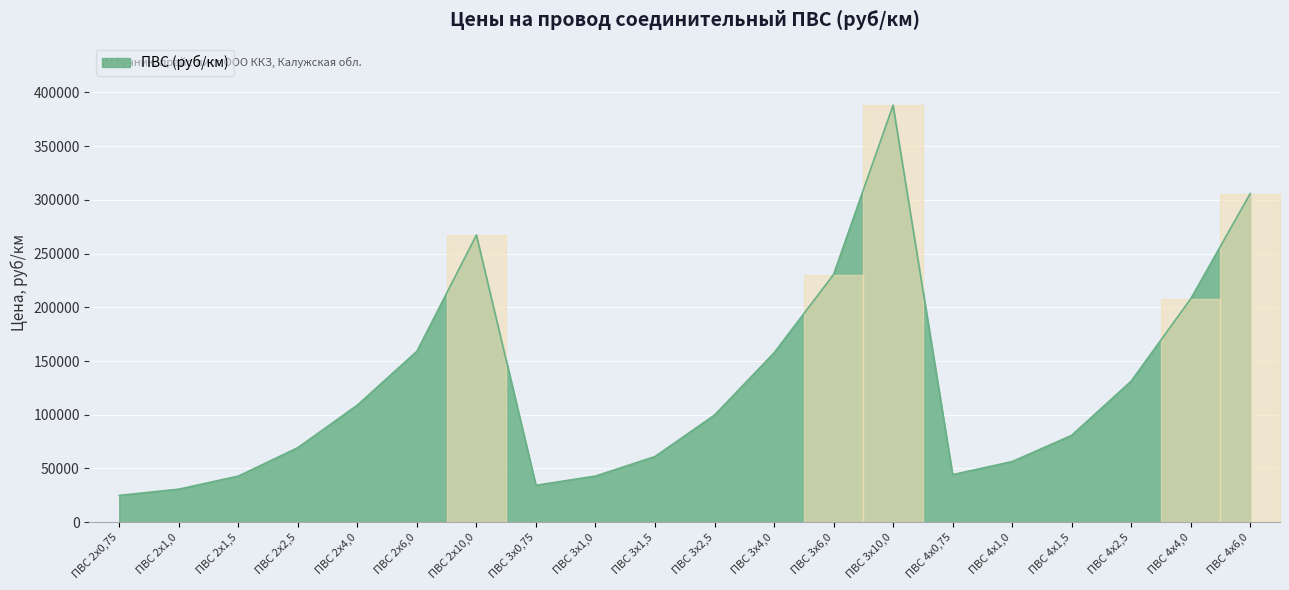

Where is the first local minimum?

ПВС 3х0,75